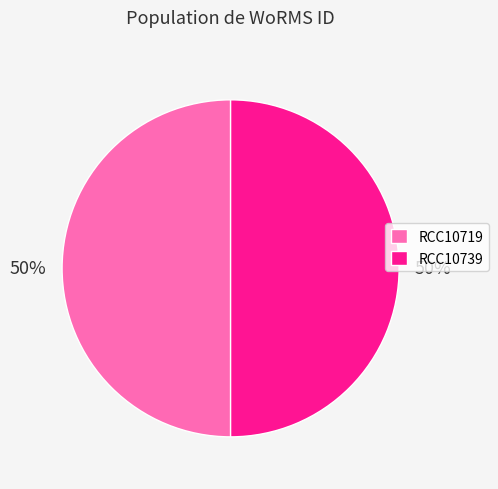

Is the sum of RCC10739 and RCC10719 greater than half?

Yes